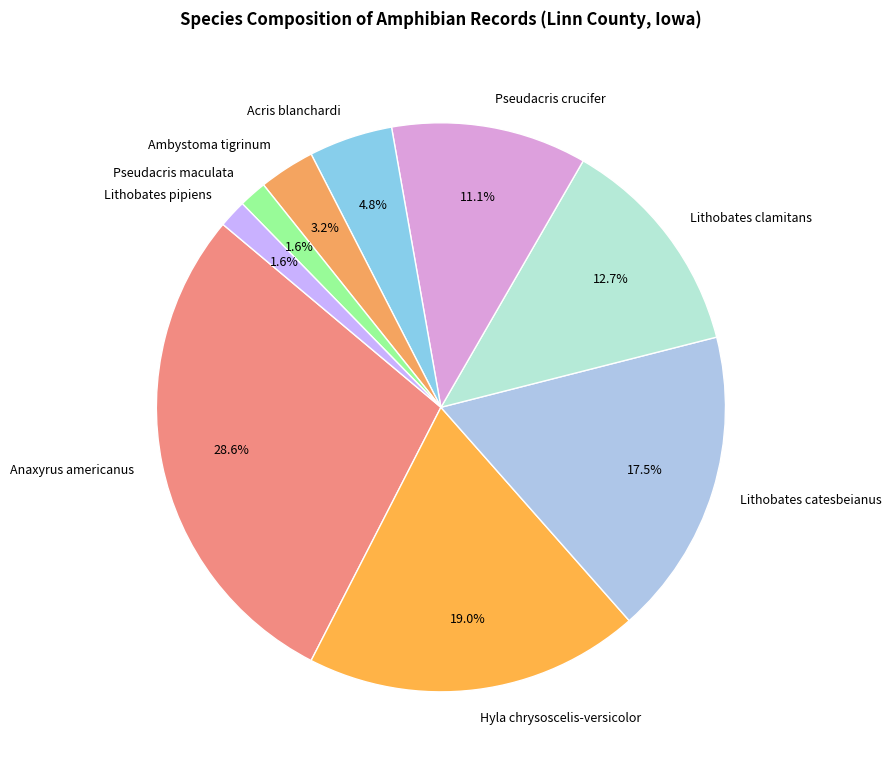

To the nearest percent, what percentage of the pie is Hyla chrysoscelis-versicolor?

19%